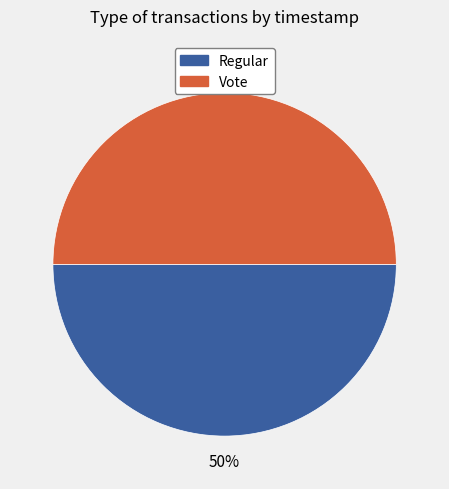

To the nearest percent, what is the average slice percentage?

50%